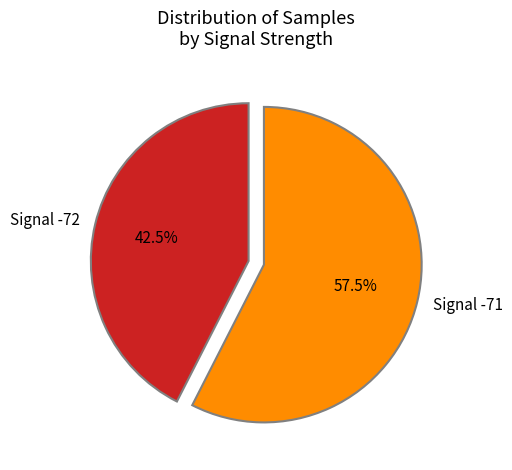

To the nearest percent, what is the average slice percentage?

50%